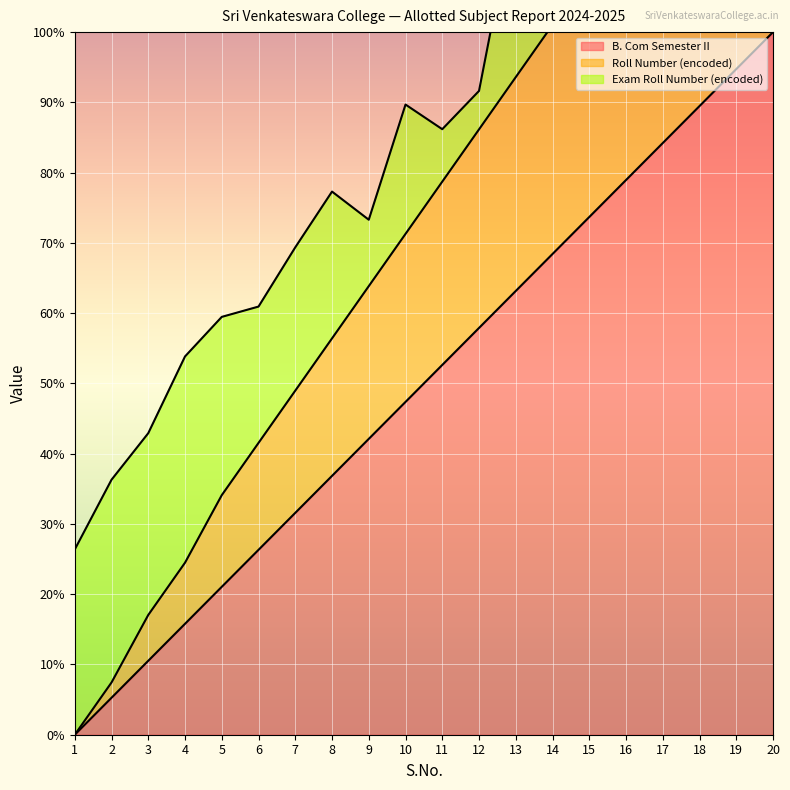

Does the chart display data point markers on the line(s)?

No